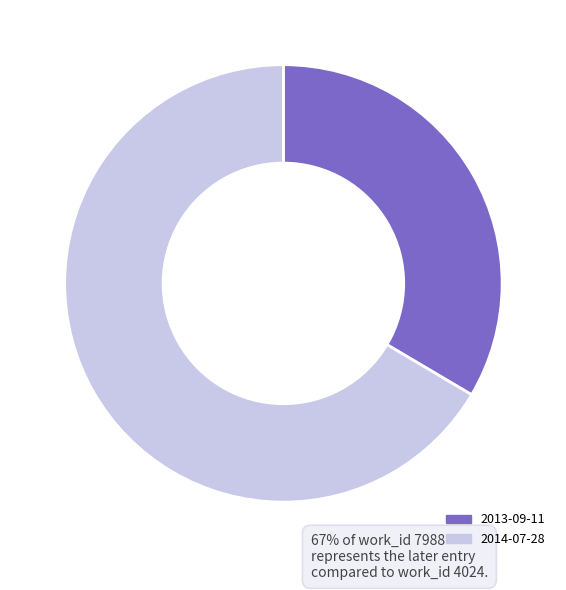

What is the largest slice in the pie chart?

2014-07-28